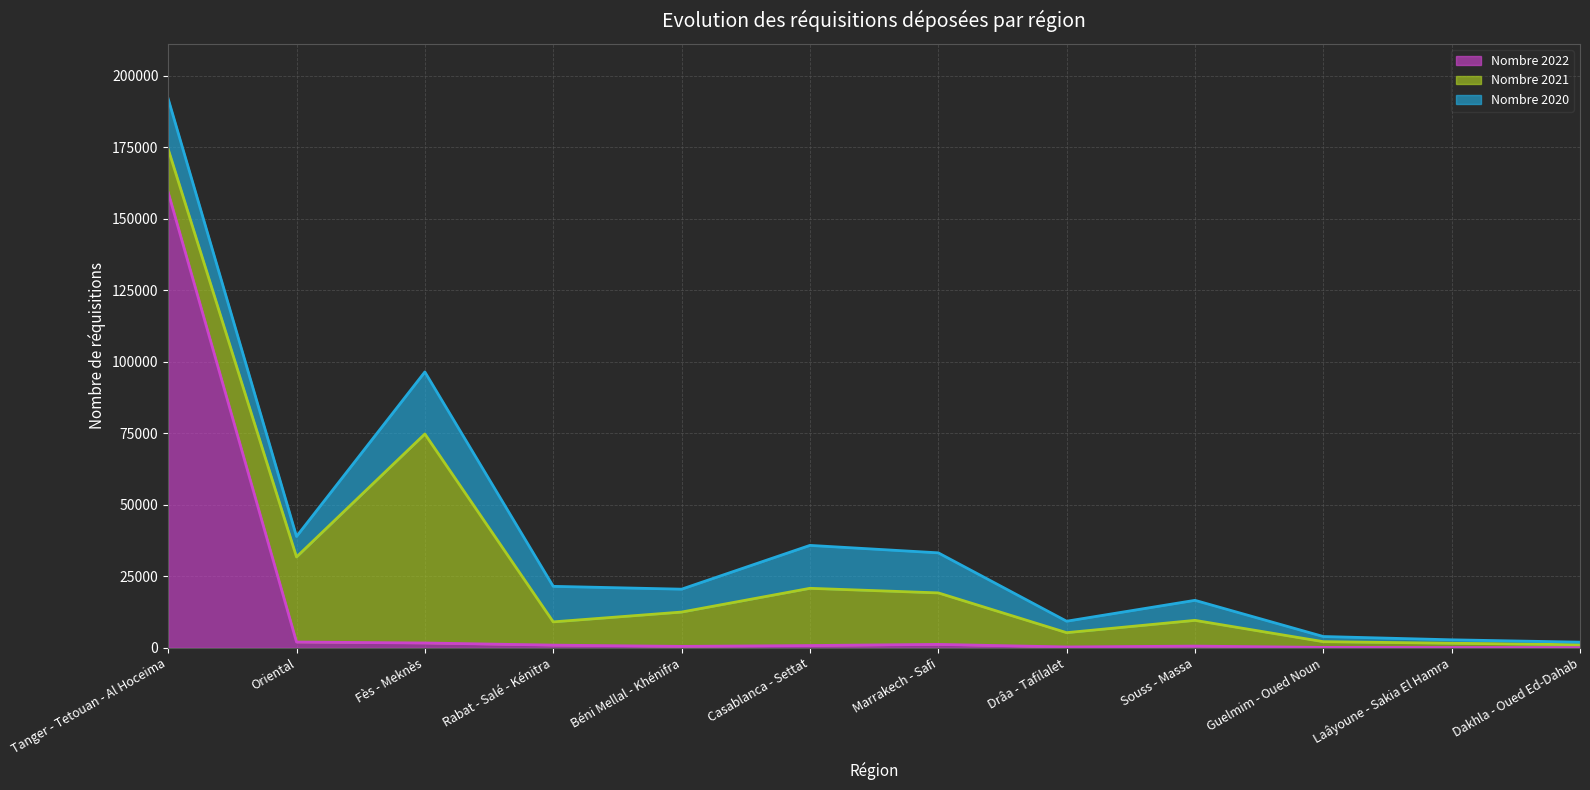

List the series in order of their overall mean, lowest first.

Nombre 2020, Nombre 2022, Nombre 2021